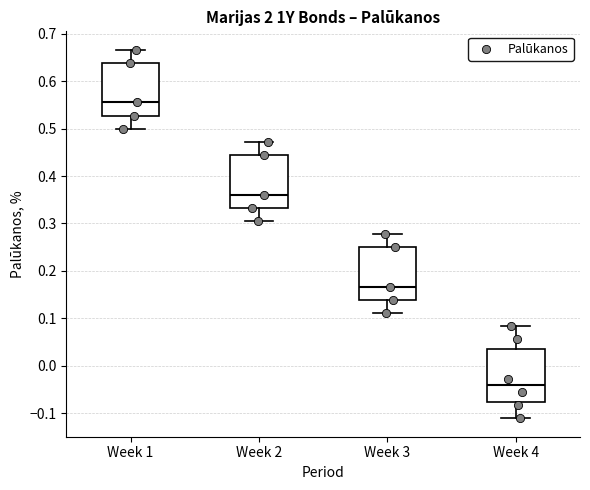

Reading left to right, transcribe this box plot: for each box, give where its median line is, the range the box spans, and where its two whiskers end, as read against the y-axis. The values are not printed on the chart, so give them approximately, as read against the axis.

Week 1: median 0.56, box 0.53 to 0.64, whiskers 0.50 to 0.67
Week 2: median 0.36, box 0.33 to 0.44, whiskers 0.31 to 0.47
Week 3: median 0.17, box 0.14 to 0.25, whiskers 0.11 to 0.28
Week 4: median -0.04, box -0.08 to 0.03, whiskers -0.11 to 0.08